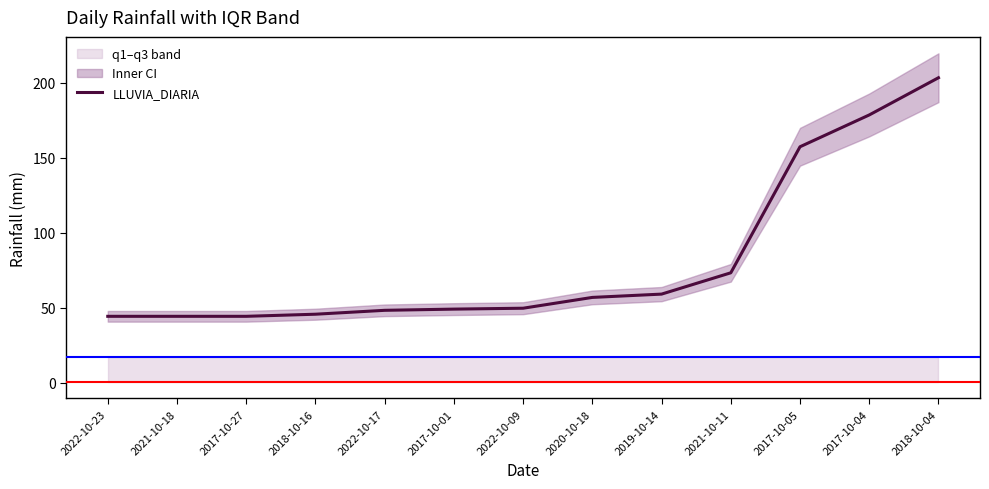

List the labels in order of value, smallest first.

2022-10-23, 2021-10-18, 2017-10-27, 2018-10-16, 2022-10-17, 2017-10-01, 2022-10-09, 2020-10-18, 2019-10-14, 2021-10-11, 2017-10-05, 2017-10-04, 2018-10-04